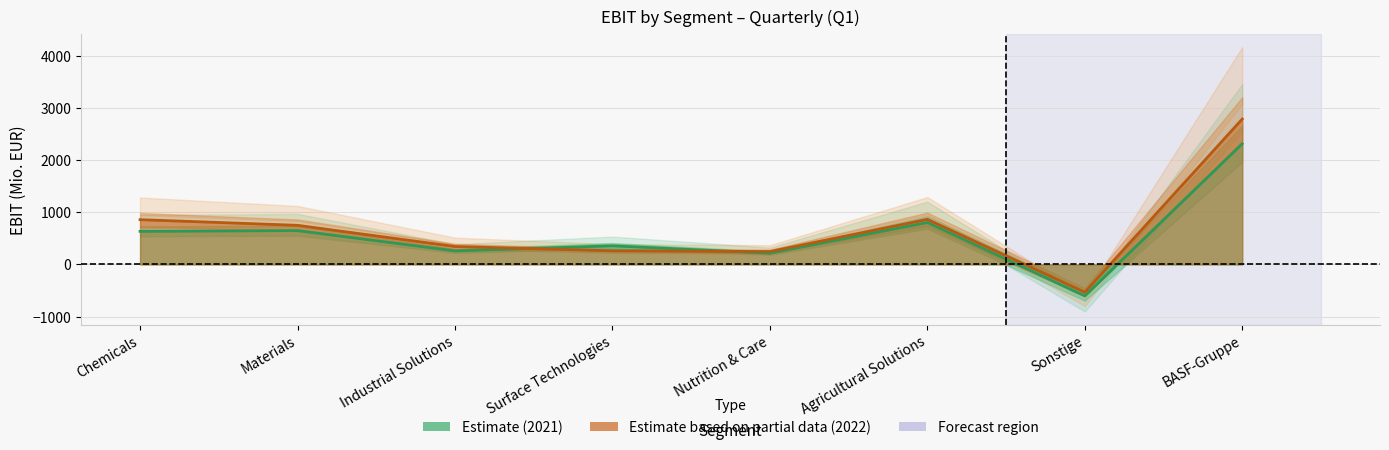

How many intersections are there between Estimate (2021) and Estimate based on partial data (2022)?

2